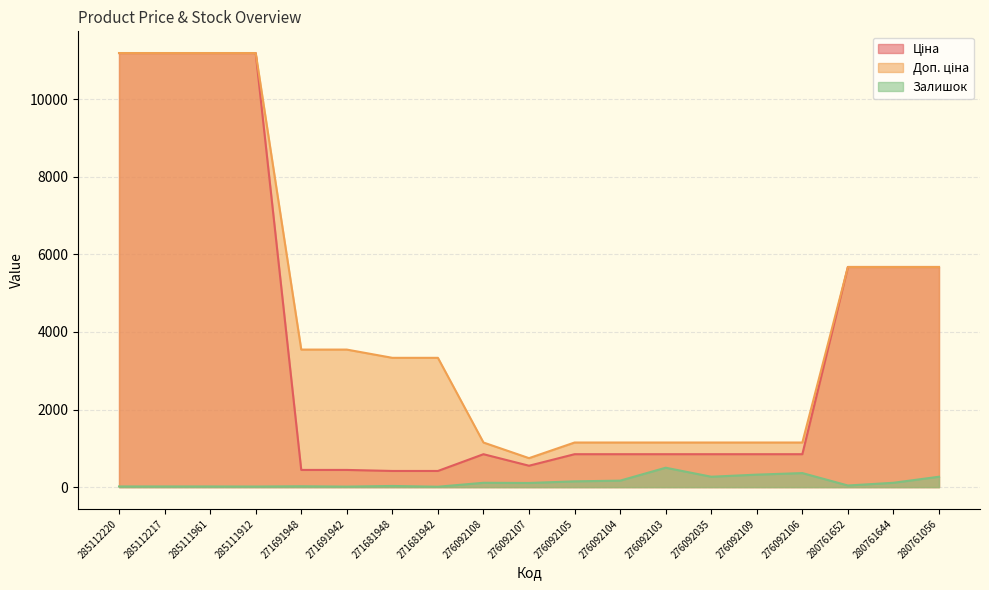

How many values in the Доп. ціна series are below 3332?

8